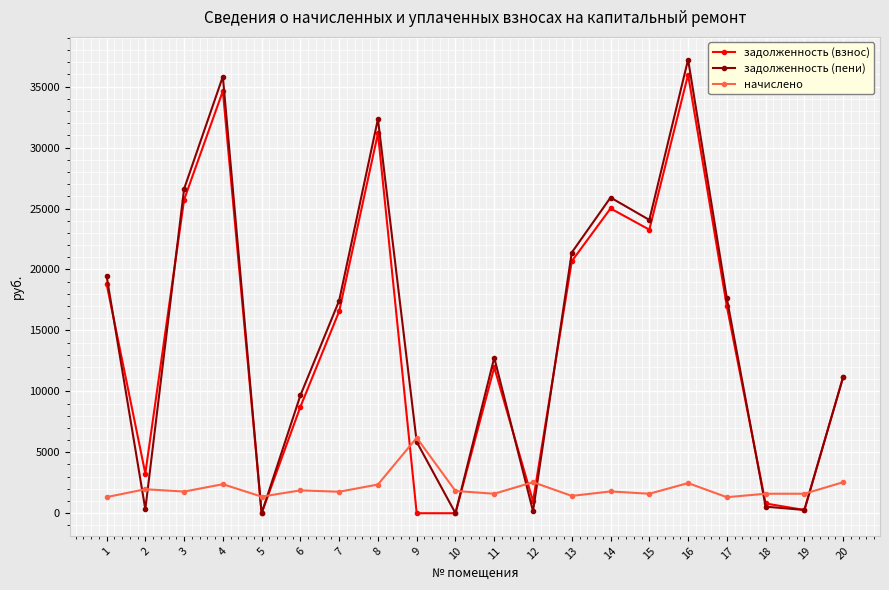

What value does the задолженность (взнос) series have at 6?

8732.7